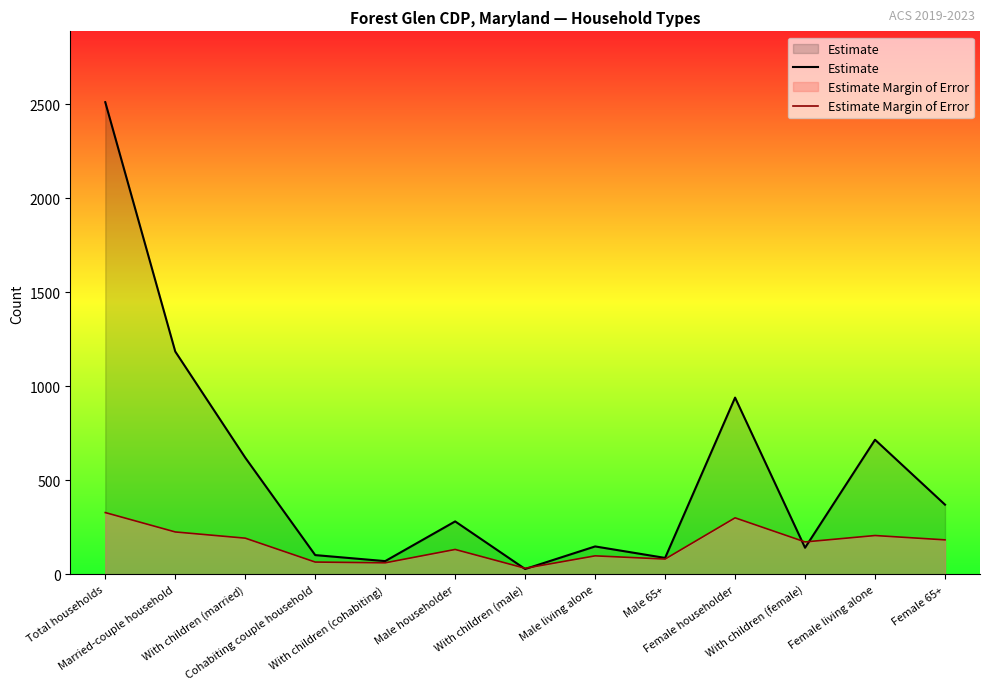

What is the difference between the maximum and minimum values in the Estimate Margin of Error series?

296